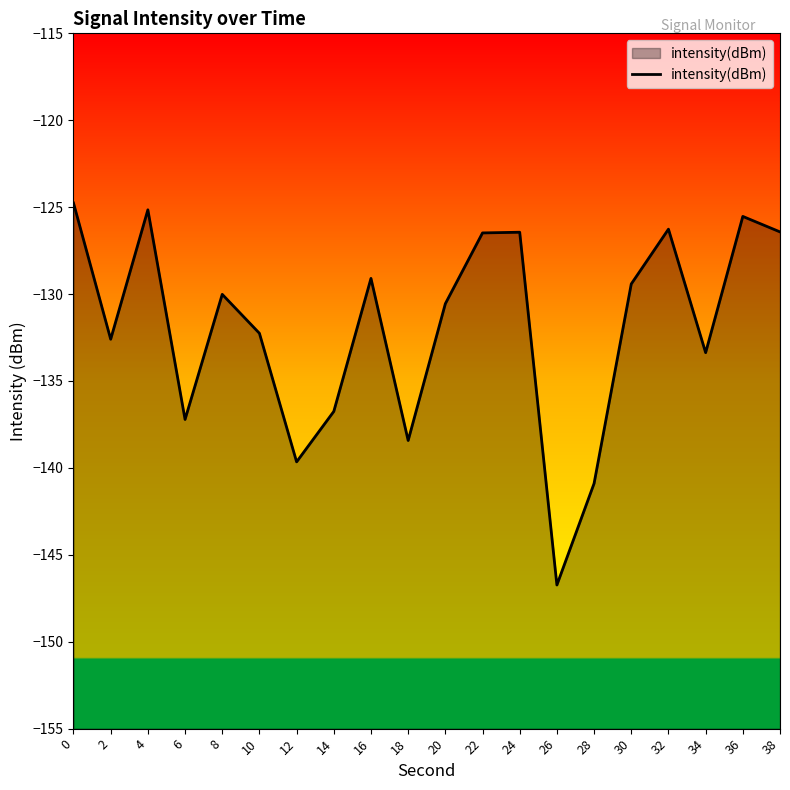

Reading left to right, what are all the values shown in this chart?

0=-124.8	2=-132.6	4=-125.2	6=-137.2	8=-130.0	10=-132.3	12=-139.7	14=-136.8	16=-129.1	18=-138.4	20=-130.6	22=-126.5	24=-126.4	26=-146.7	28=-140.9	30=-129.4	32=-126.3	34=-133.4	36=-125.5	38=-126.4